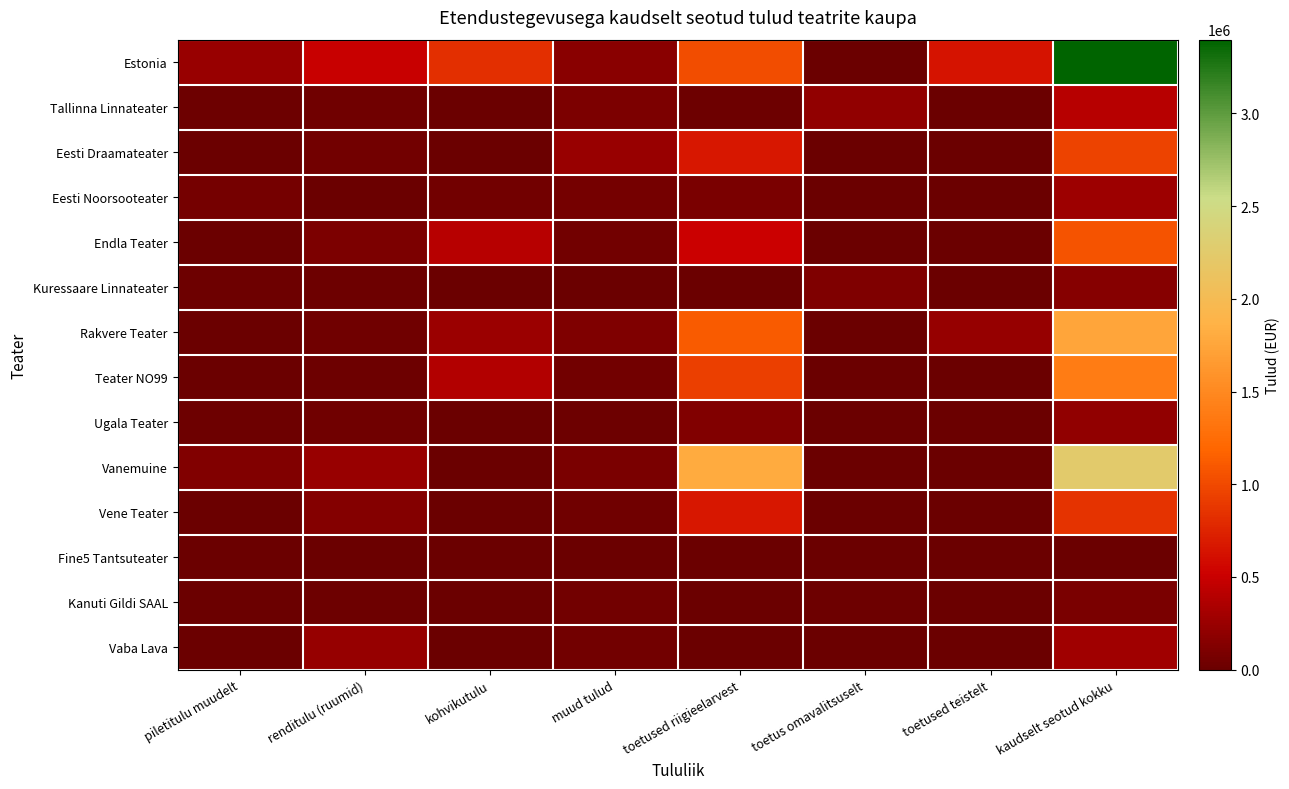

List the series in order of their peak value, lowest first.

Fine5 Tantsuteater, Kanuti Gildi SAAL, Kuressaare Linnateater, Ugala Teater, Eesti Noorsooteater, Vaba Lava, Tallinna Linnateater, Vene Teater, Eesti Draamateater, Endla Teater, Teater NO99, Rakvere Teater, Vanemuine, Estonia